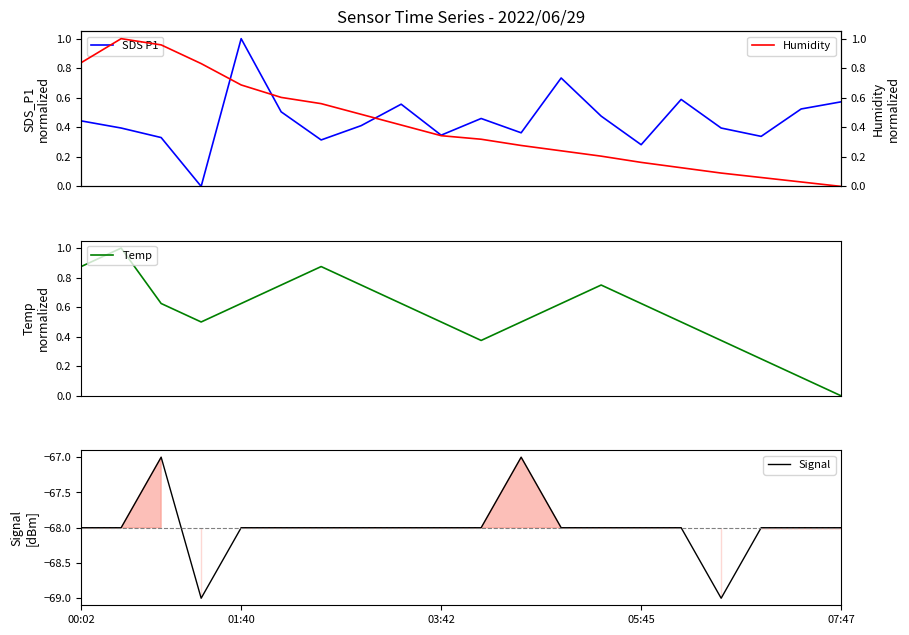

What is the lowest value of the Signal series?

-69